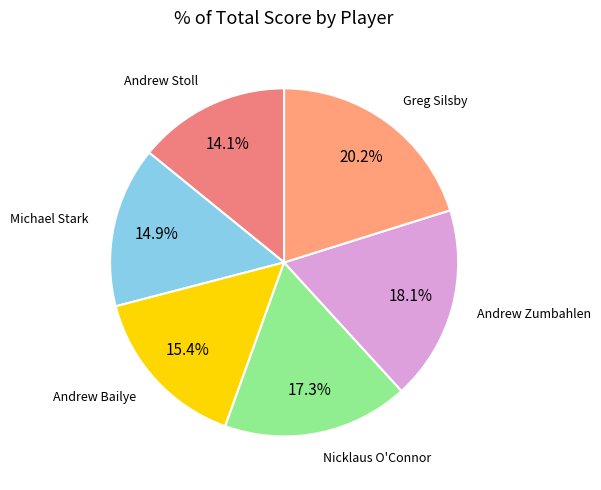

Count the number of slices in the pie.

6